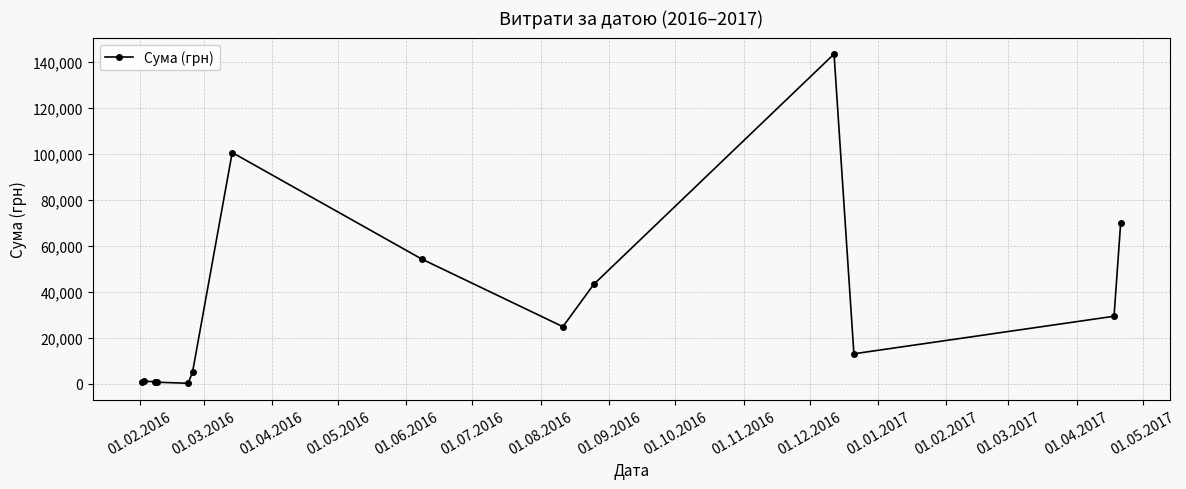

What is the difference between the second highest and second lowest values?

99973.3